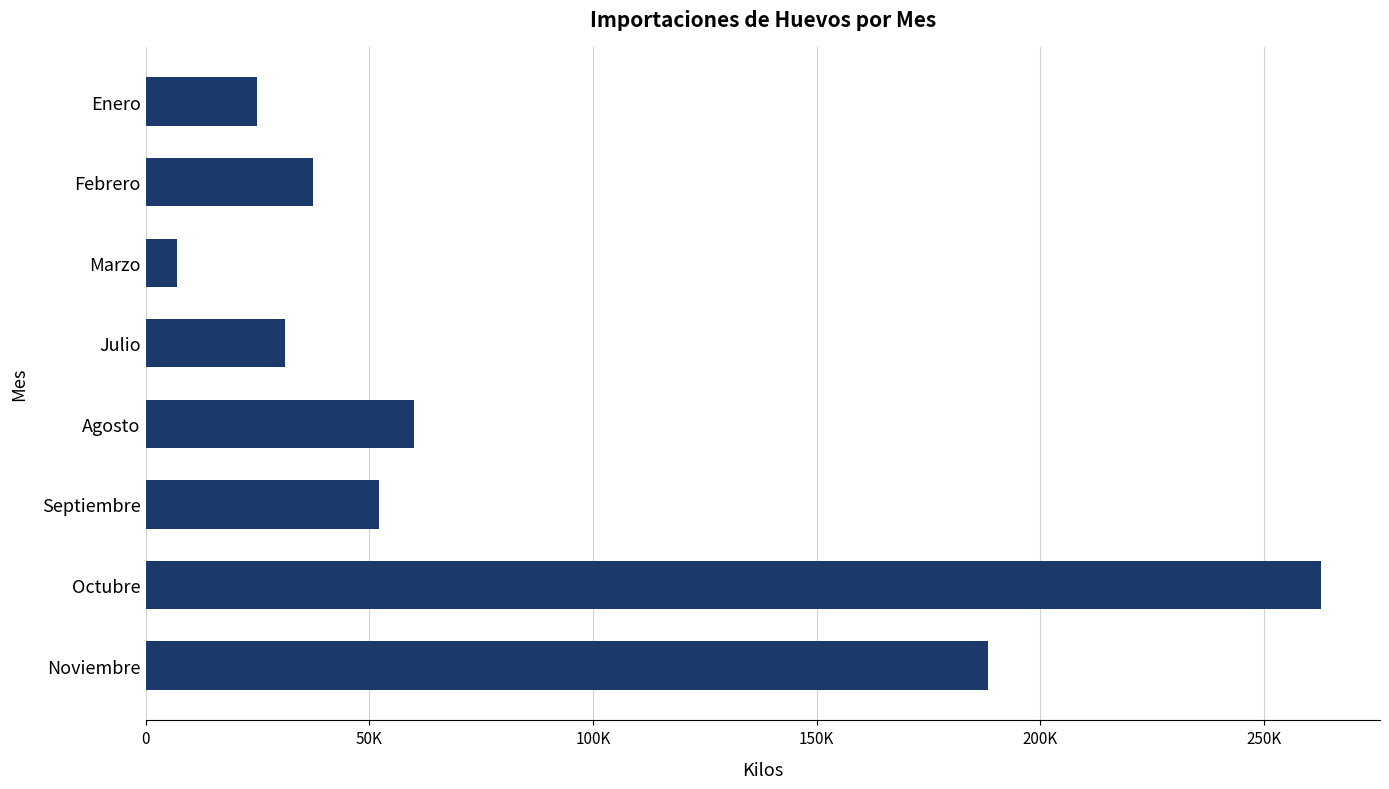

Does the chart contain any negative values?

No